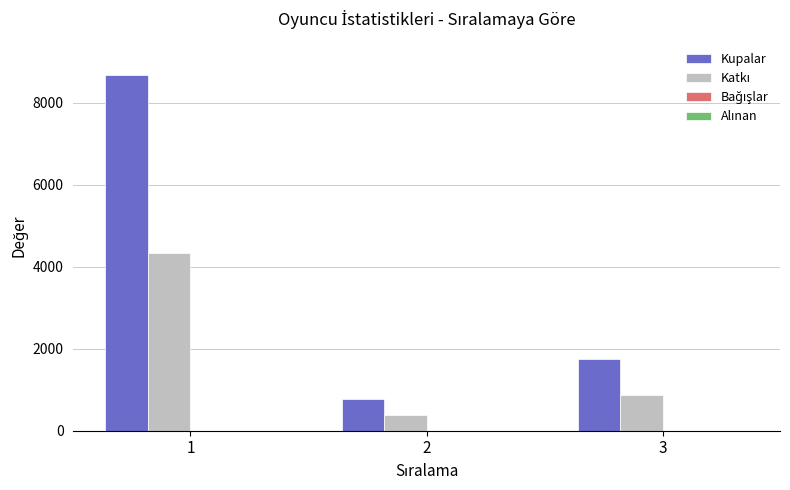

List the labels in order of Kupalar value, smallest first.

2, 3, 1